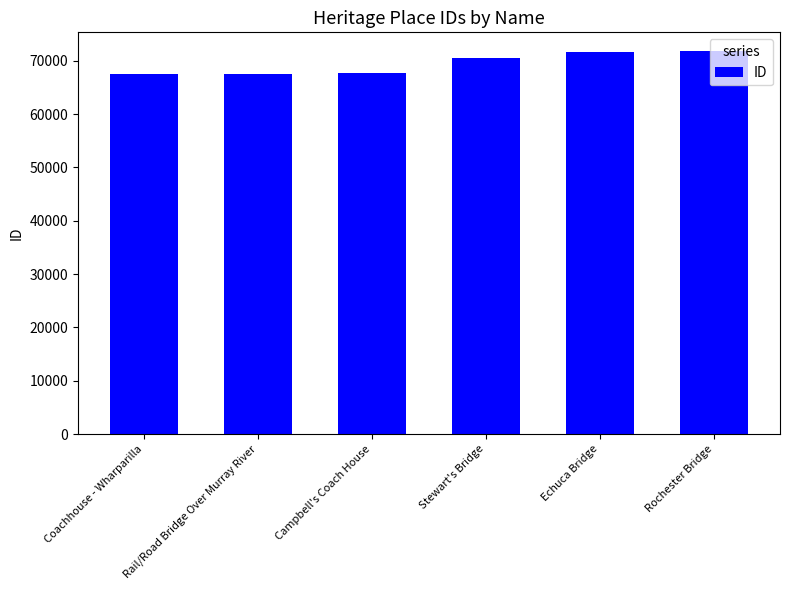

What position from the left is Rochester Bridge?

6